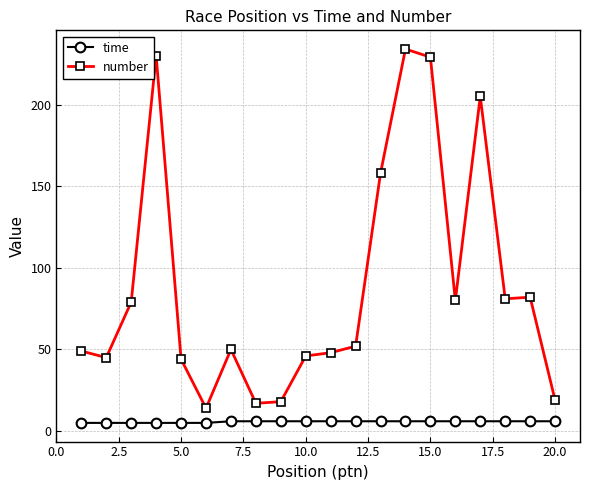

True or false: number and time intersect in this chart.

False